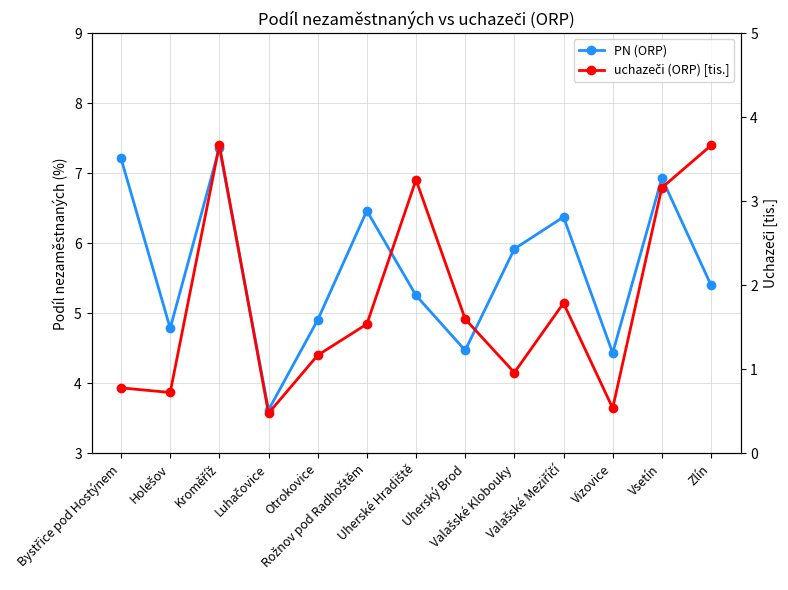

The PN (ORP) series shows 5.9 at Valašské Klobouky. True or false?

True